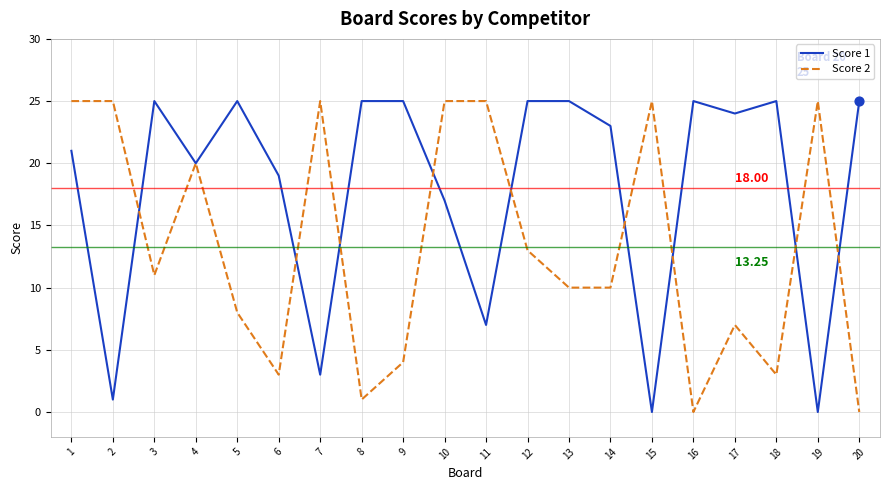

What is the difference between the highest and lowest values at 16?

25